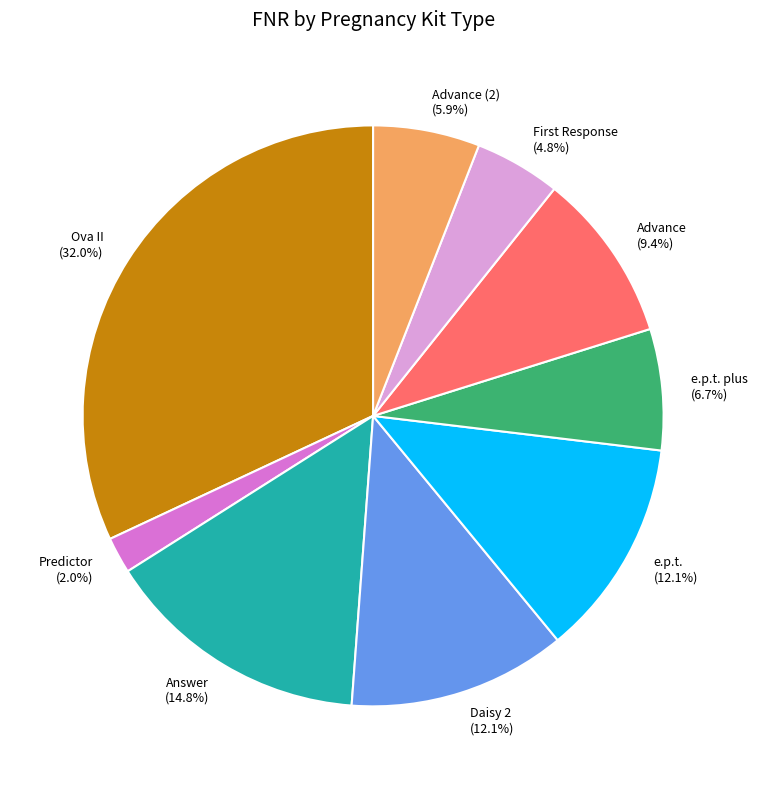

What is the ratio of the value at Ova II to the value at Advance?

3.4